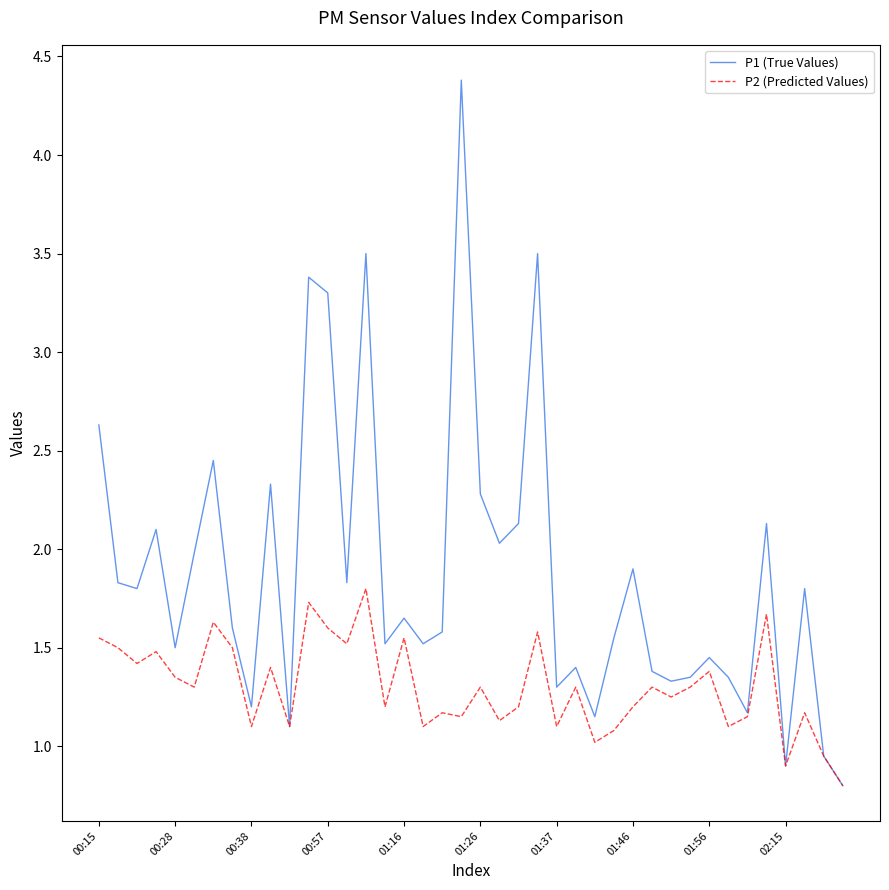

Rank the series by their maximum value, from highest to lowest.

P1 (True Values), P2 (Predicted Values)